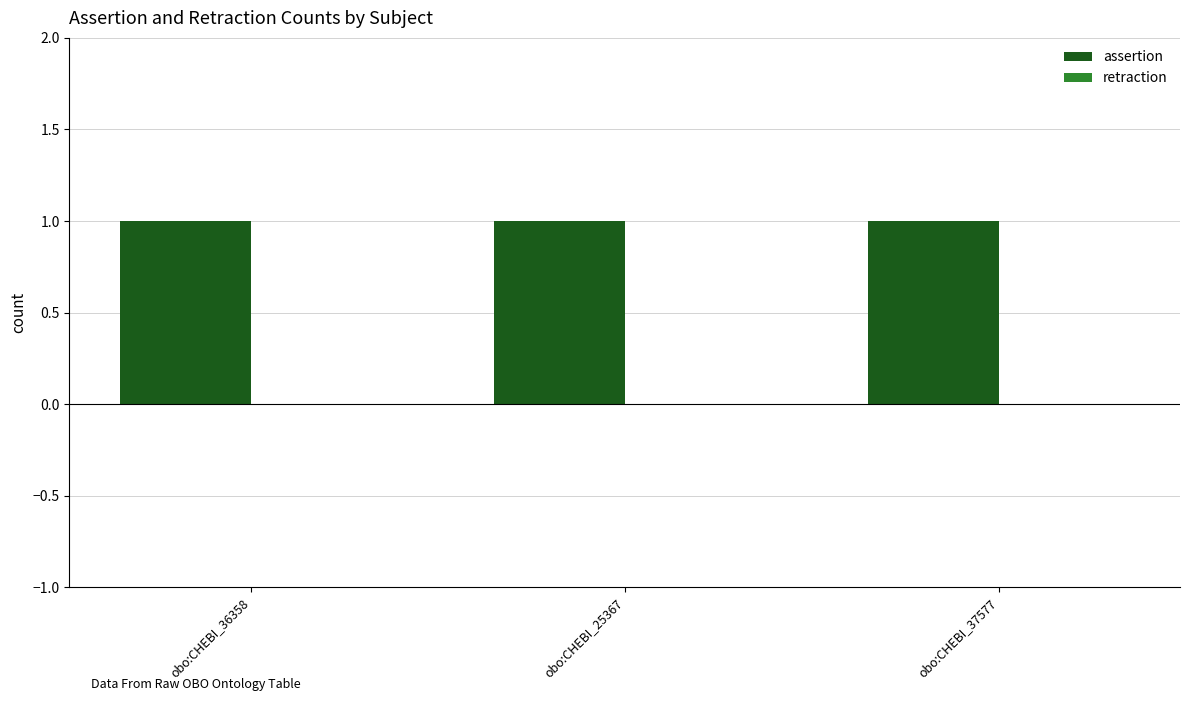

What is the total value across all series at obo:CHEBI_37577?

1